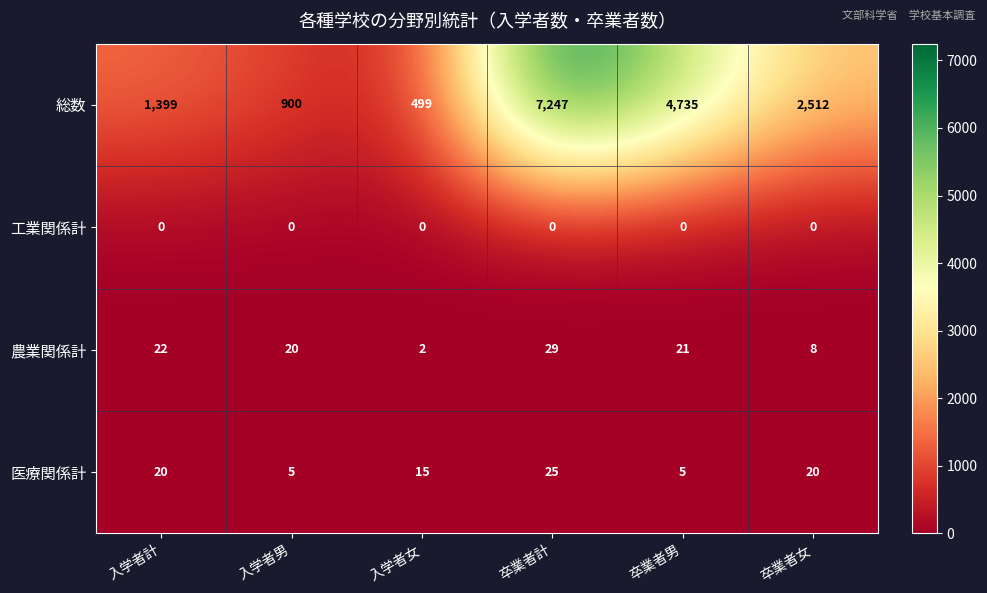

At which category does the chart reach its peak across all series?

卒業者計